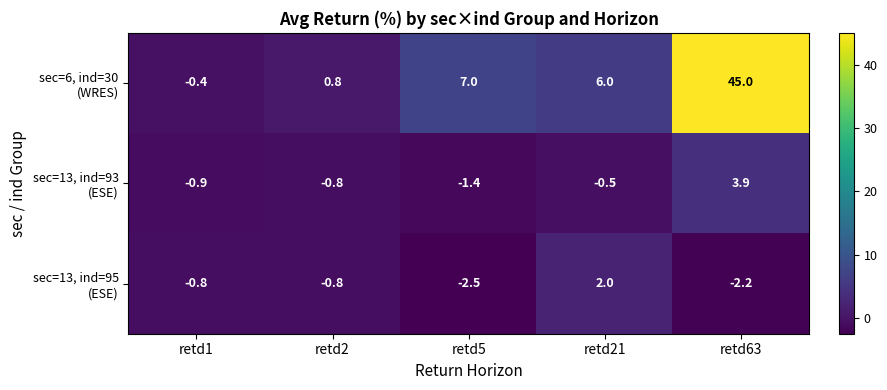

What is the total value across all series at retd63?

46.7